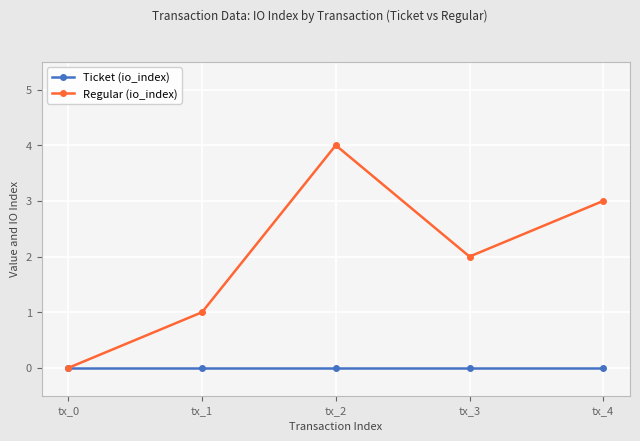

At which category is the sum across all series the highest?

tx_2